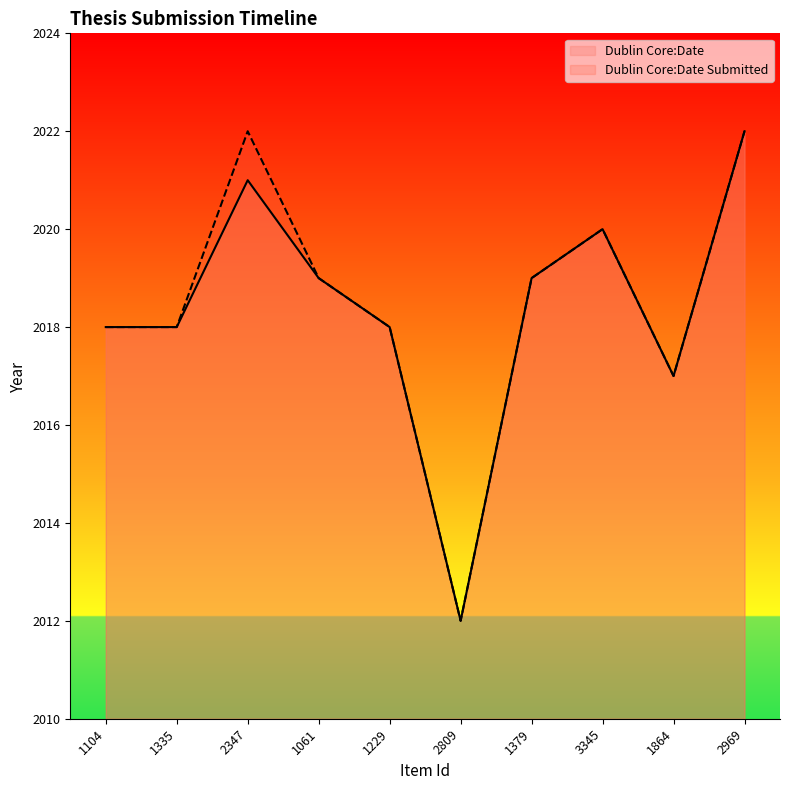

Reading left to right, list all the values displayed in this chart.

Dublin Core:Date: 1104=2018	1335=2018	2347=2021	1061=2019	1229=2018	2809=2012	1379=2019	3345=2020	1864=2017	2969=2022
Dublin Core:Date Submitted: 1104=2018	1335=2018	2347=2022	1061=2019	1229=2018	2809=2012	1379=2019	3345=2020	1864=2017	2969=2022